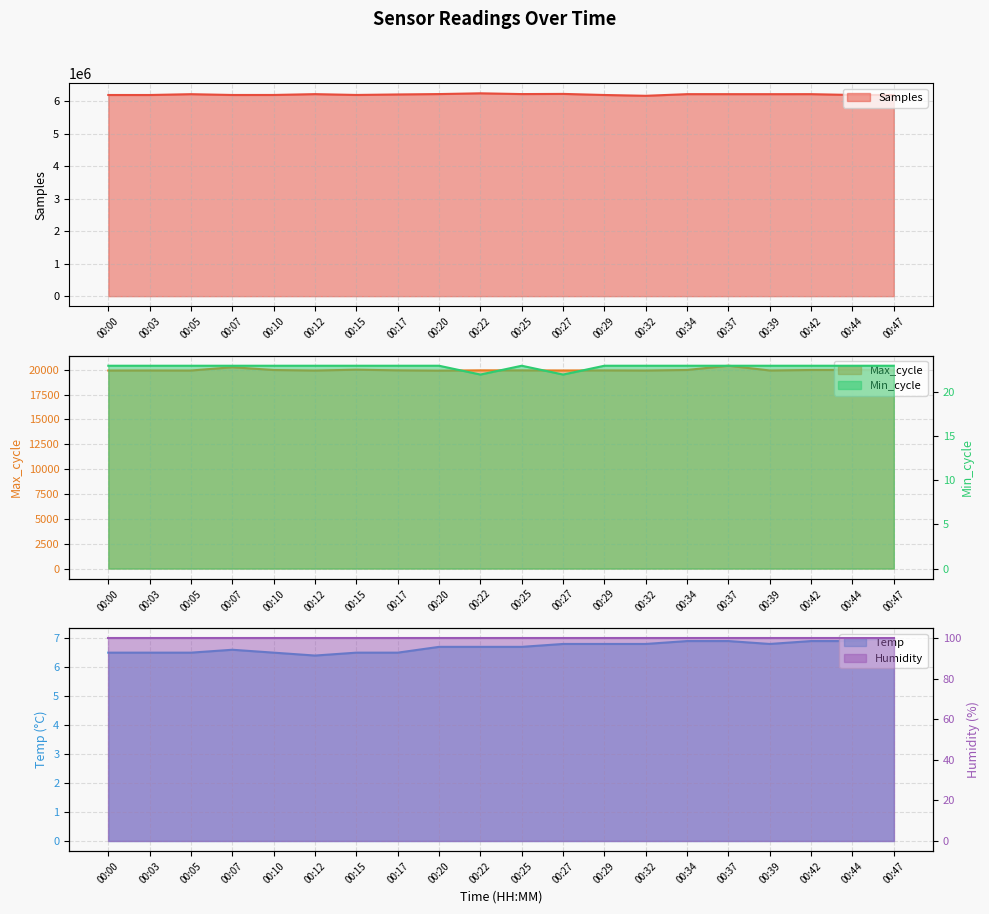

The value of Samples at 00:39 is 4296074. True or false?

False